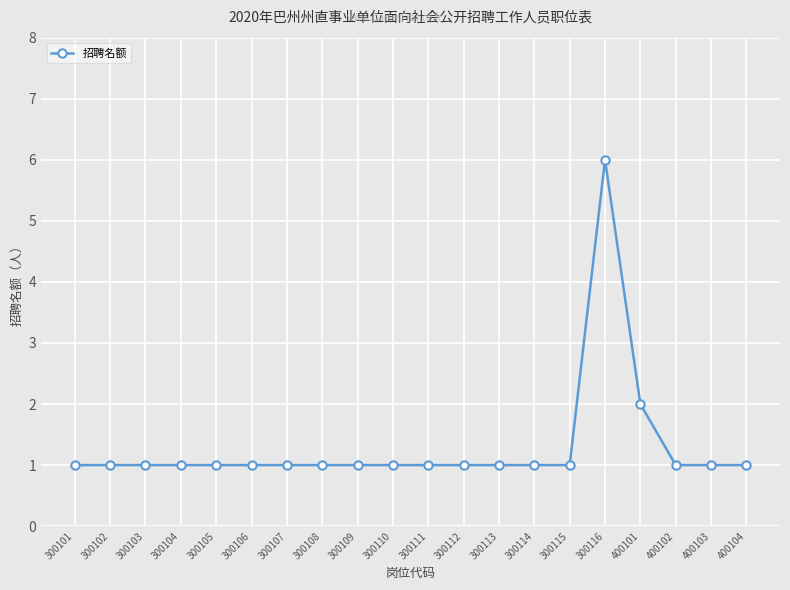

Where is the data nearest to the value 3?

400101